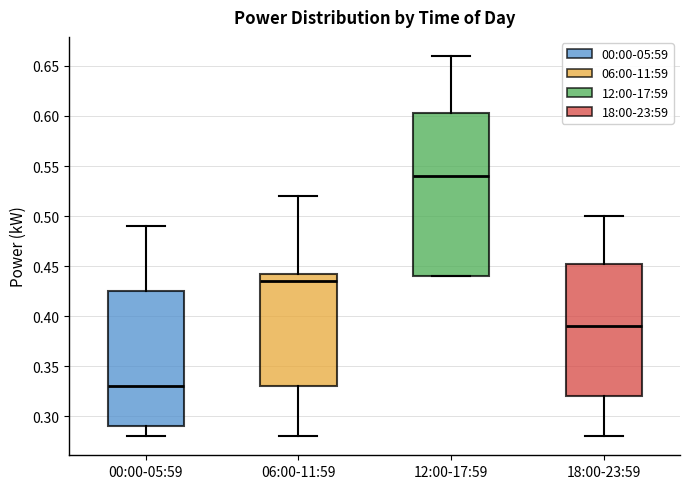

Reading left to right, transcribe this box plot: for each box, give where its median line is, the range the box spans, and where its two whiskers end, as read against the y-axis. The values are not printed on the chart, so give them approximately, as read against the axis.

00:00-05:59: median 0.330, box 0.290 to 0.425, whiskers 0.280 to 0.490
06:00-11:59: median 0.435, box 0.330 to 0.445, whiskers 0.280 to 0.520
12:00-17:59: median 0.540, box 0.440 to 0.605, whiskers 0.440 to 0.660
18:00-23:59: median 0.390, box 0.320 to 0.455, whiskers 0.280 to 0.500